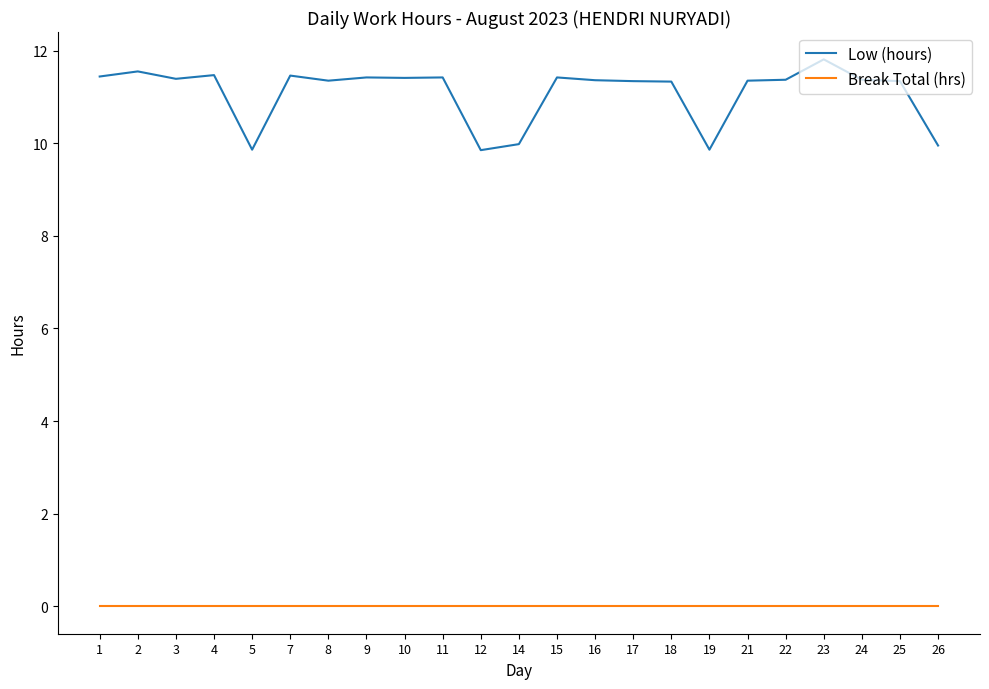

What is the difference between the Low (hours) values at 19 and 26?

0.1